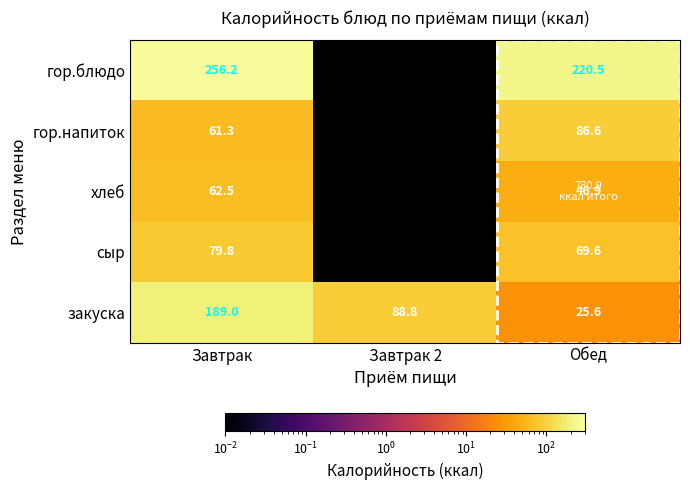

The value of закуска at Завтрак 2 is 88.8. True or false?

True